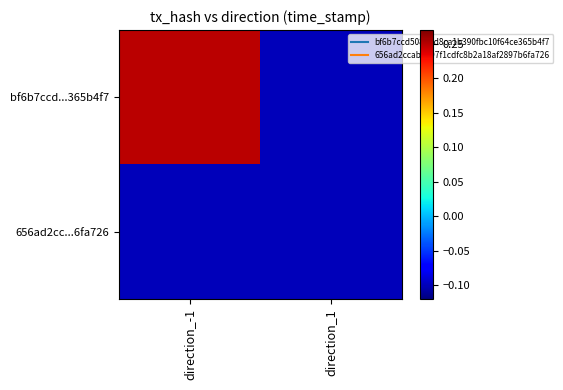

Which series changed the most between direction_-1 and direction_1?

bf6b7ccd...365b4f7